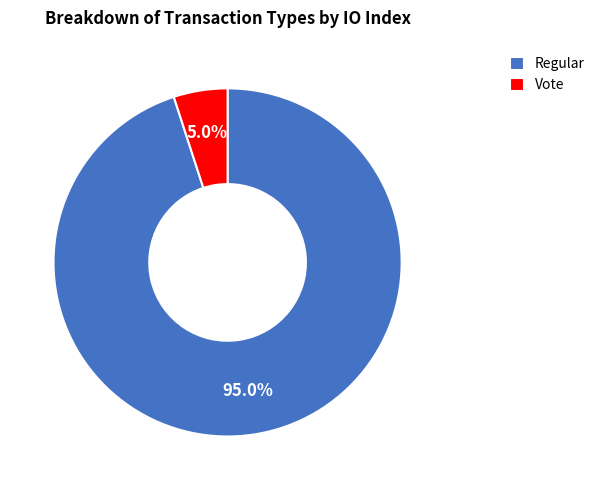

What percentage is NOT represented by Regular?

5.0%